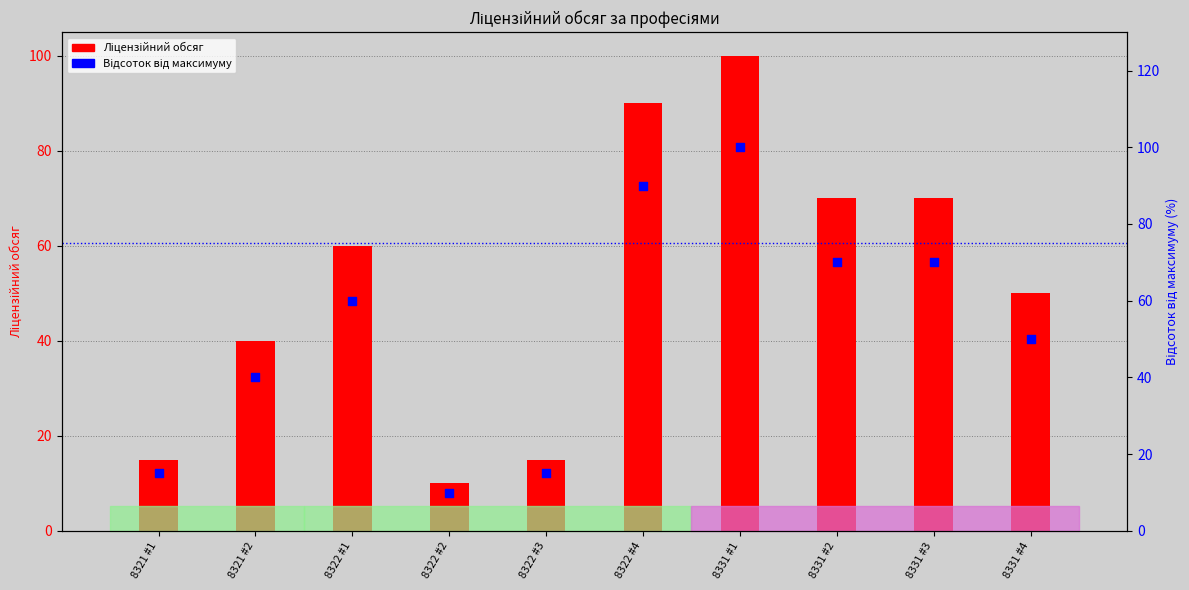

Which series has the widest spread of Y values?

Ліцензійний обсяг